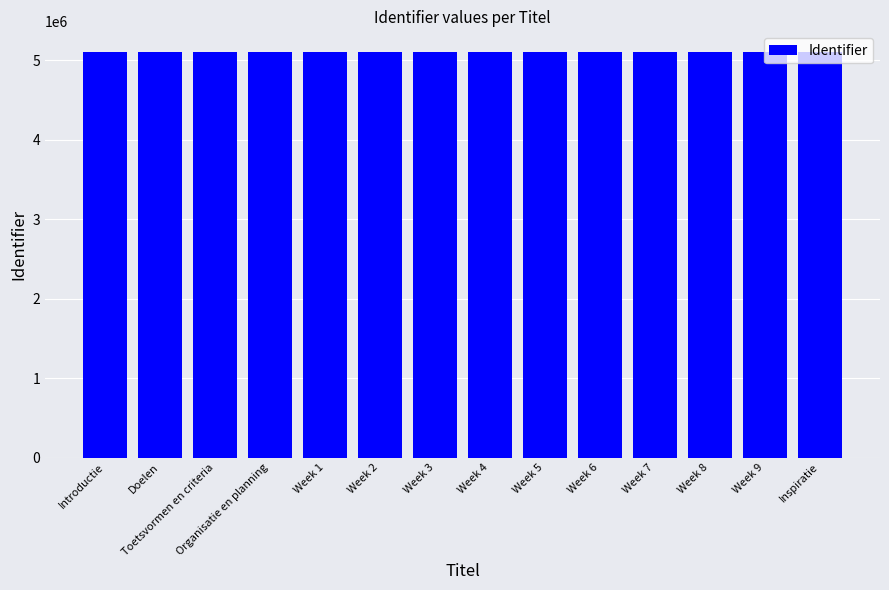

What is the difference between the maximum and minimum values?

26